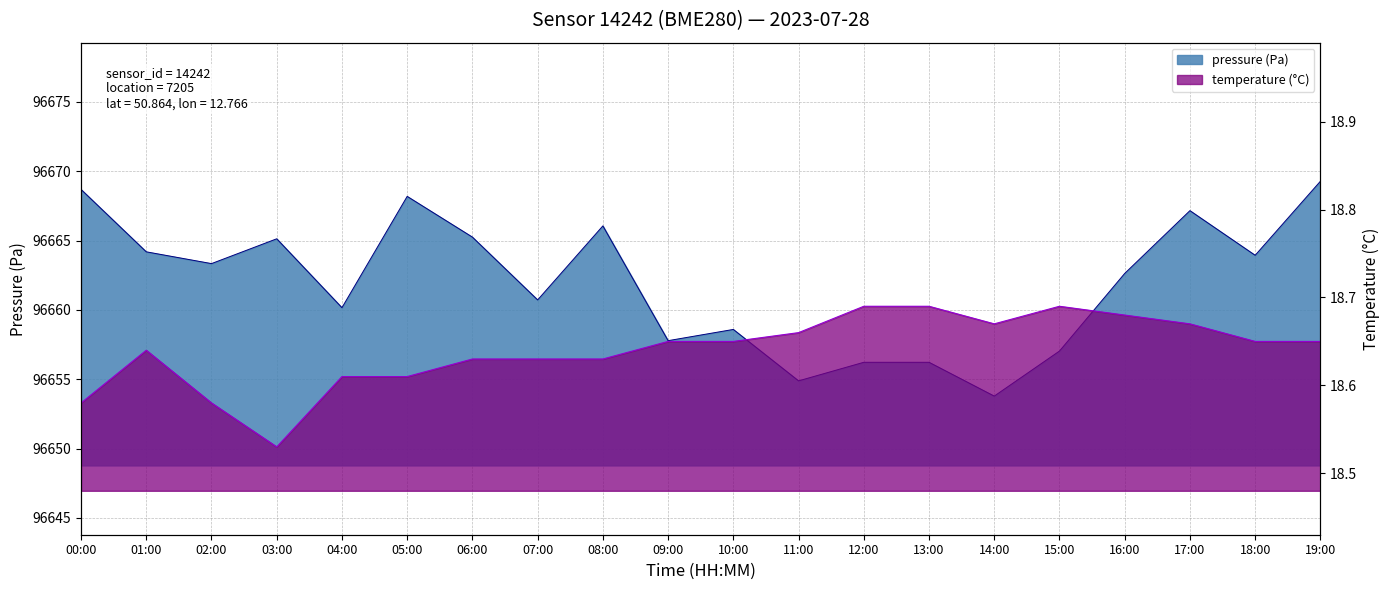

Rank the series by their maximum value, from lowest to highest.

temperature, pressure